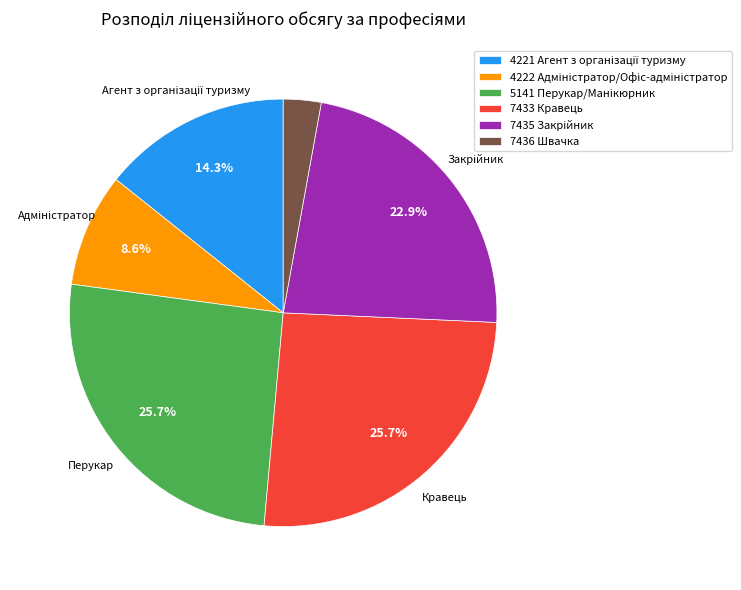

To the nearest percent, what percentage of the pie is 7433 Кравець?

26%